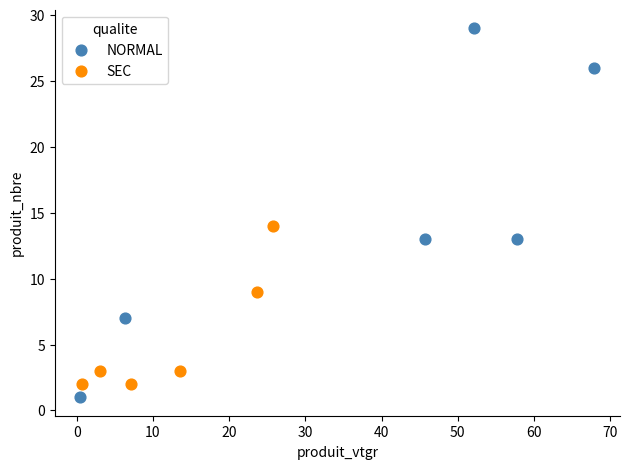

Which series contains the lowest Y value?

NORMAL